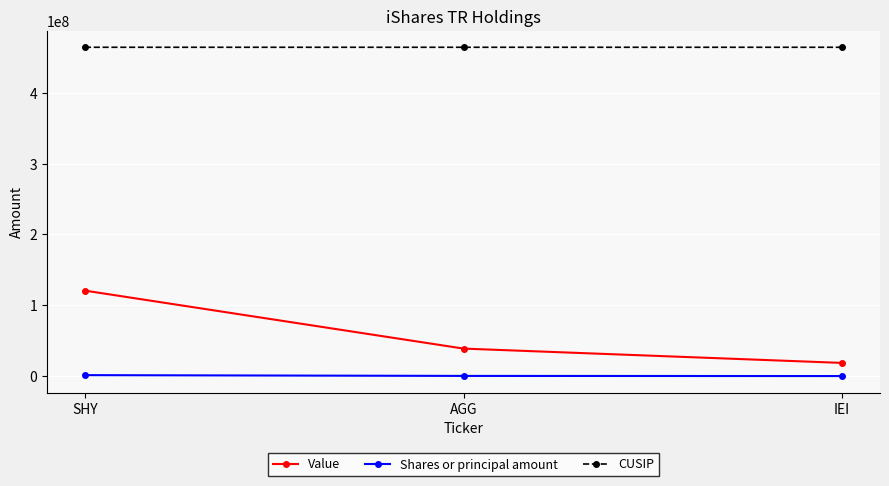

List the series in order of their peak value, highest first.

CUSIP, Value, Shares or principal amount